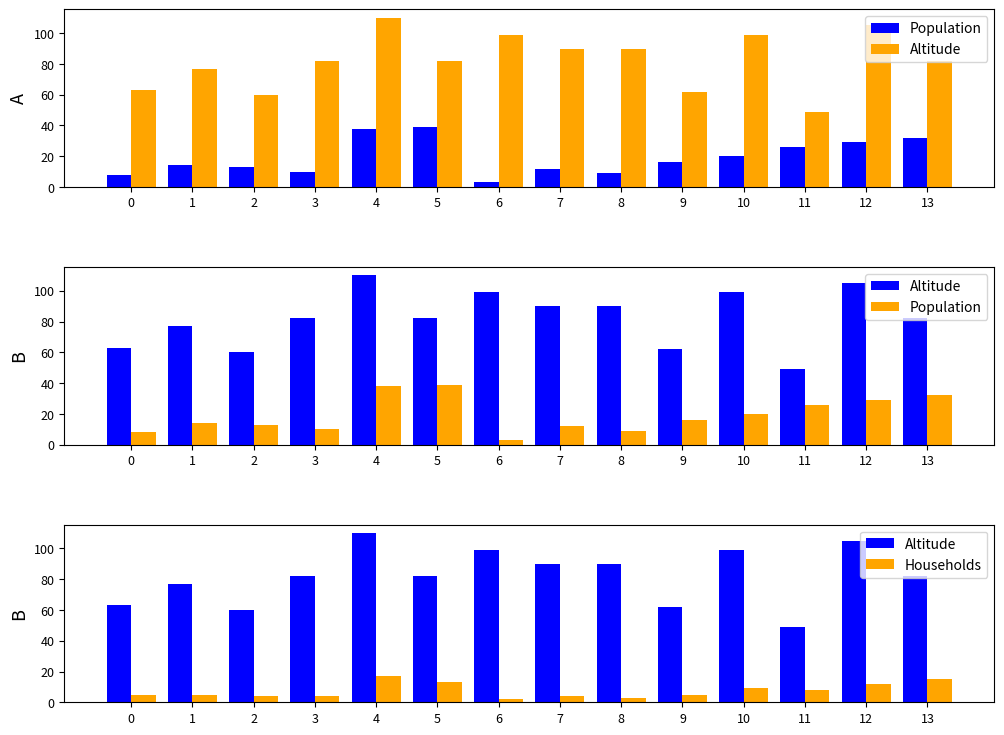

What is the value of the Households bar at the 10th from the left?

5